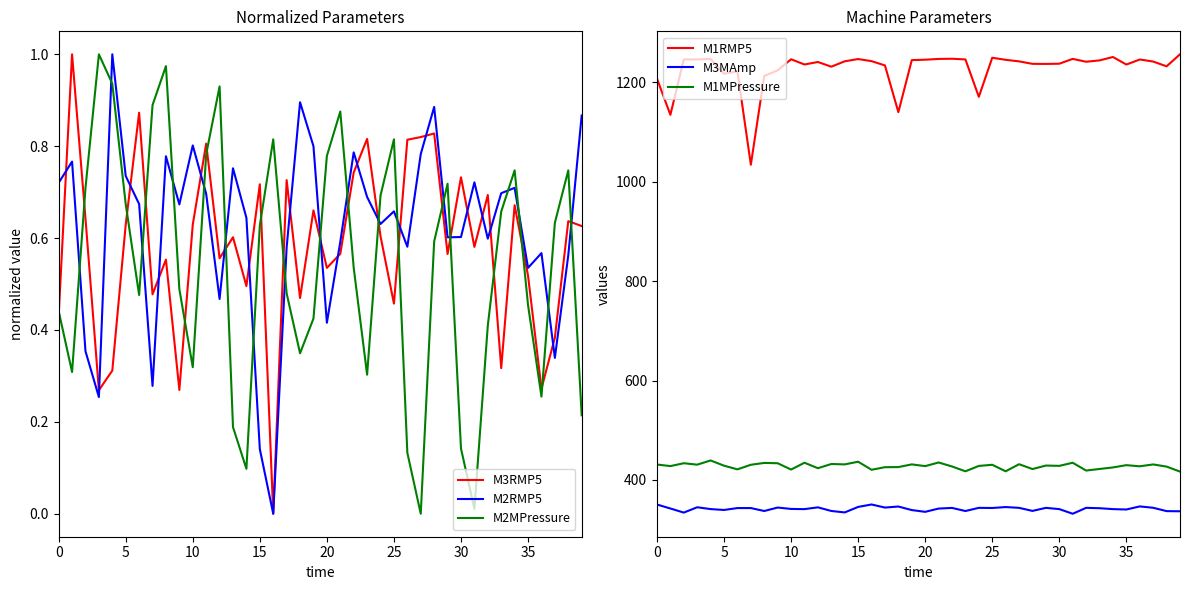

Does the chart have visible grid lines?

No